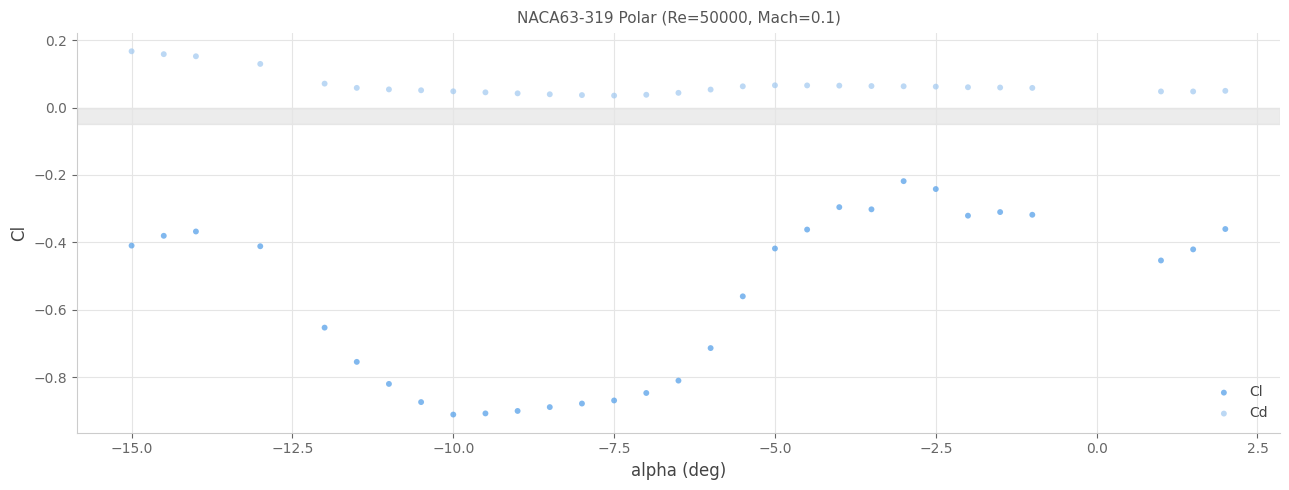

What are all the series names shown in the legend?

Cl, Cd